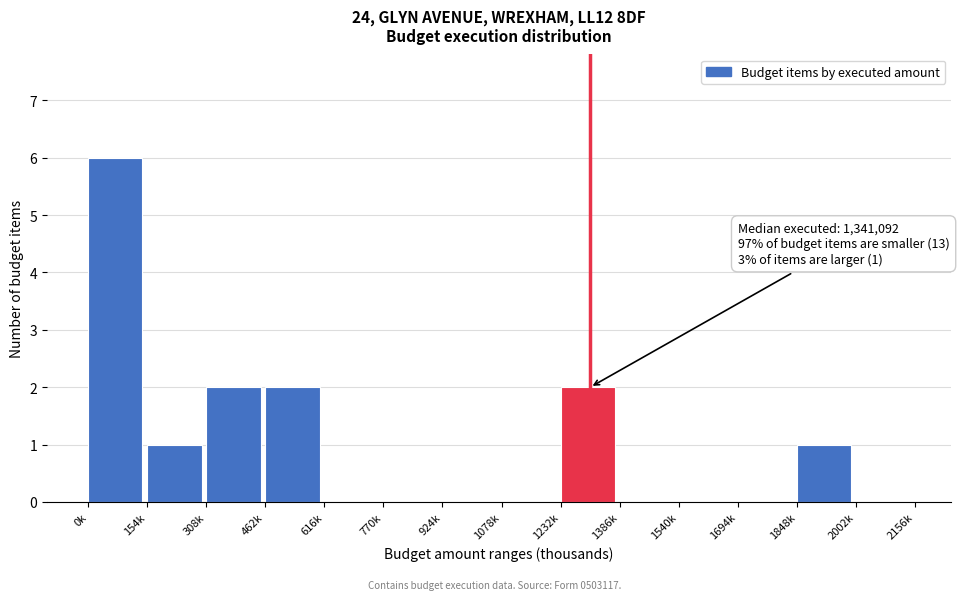

Reading left to right, extract all data points from this chart.

0k=6	154k=1	308k=2	462k=2	616k=0	770k=0	924k=0	1078k=0	1232k=2	1386k=0	1540k=0	1694k=0	1848k=1	2002k=0